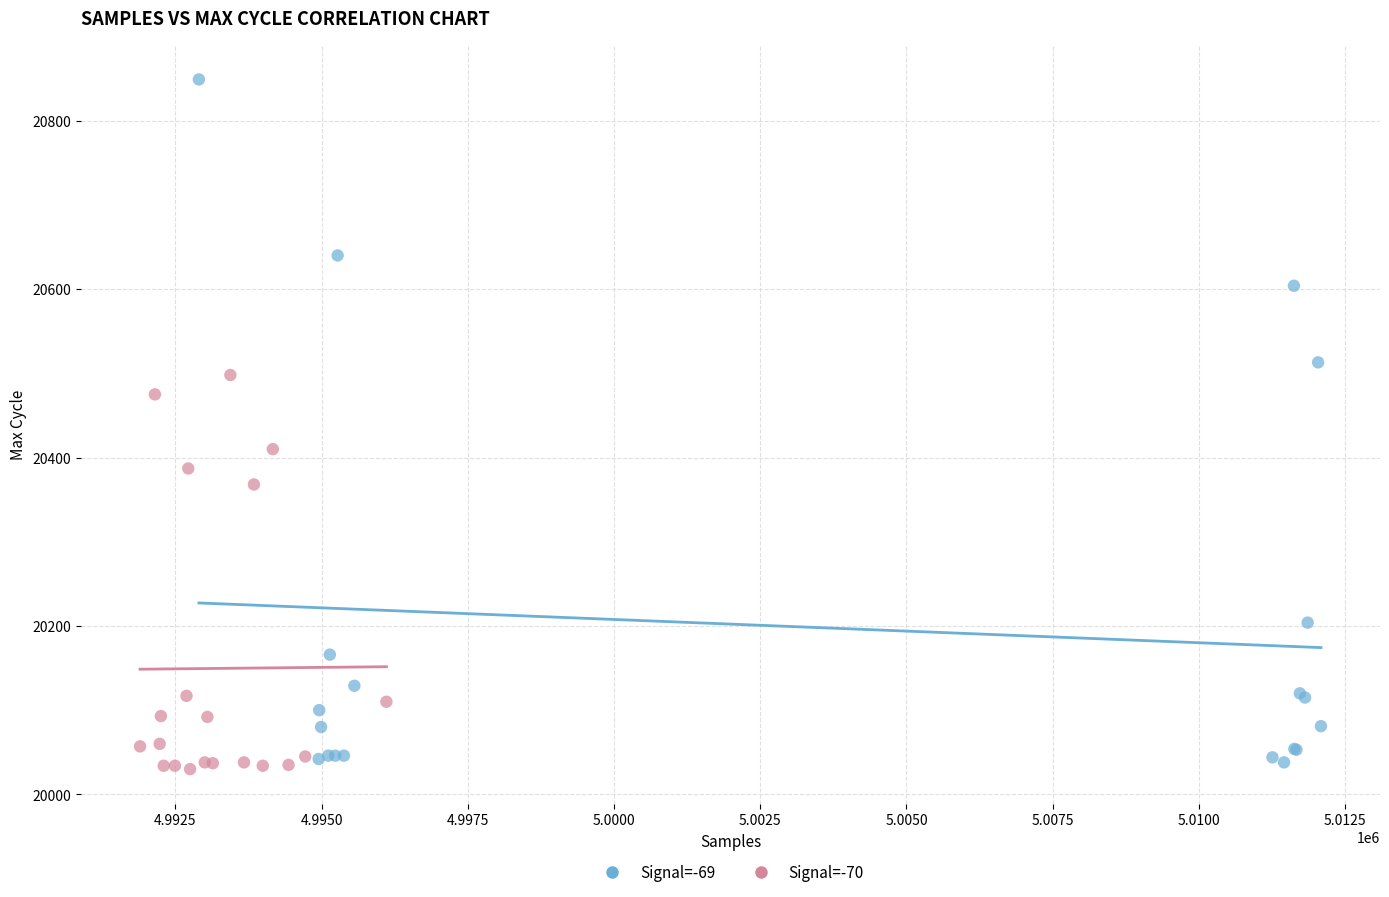

Which series contains the highest Y value?

Signal=-69